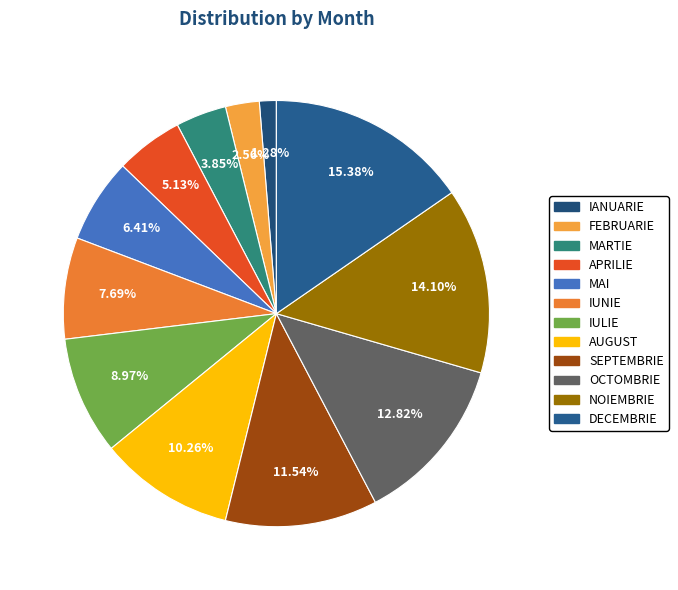

Does any single category account for the majority?

No